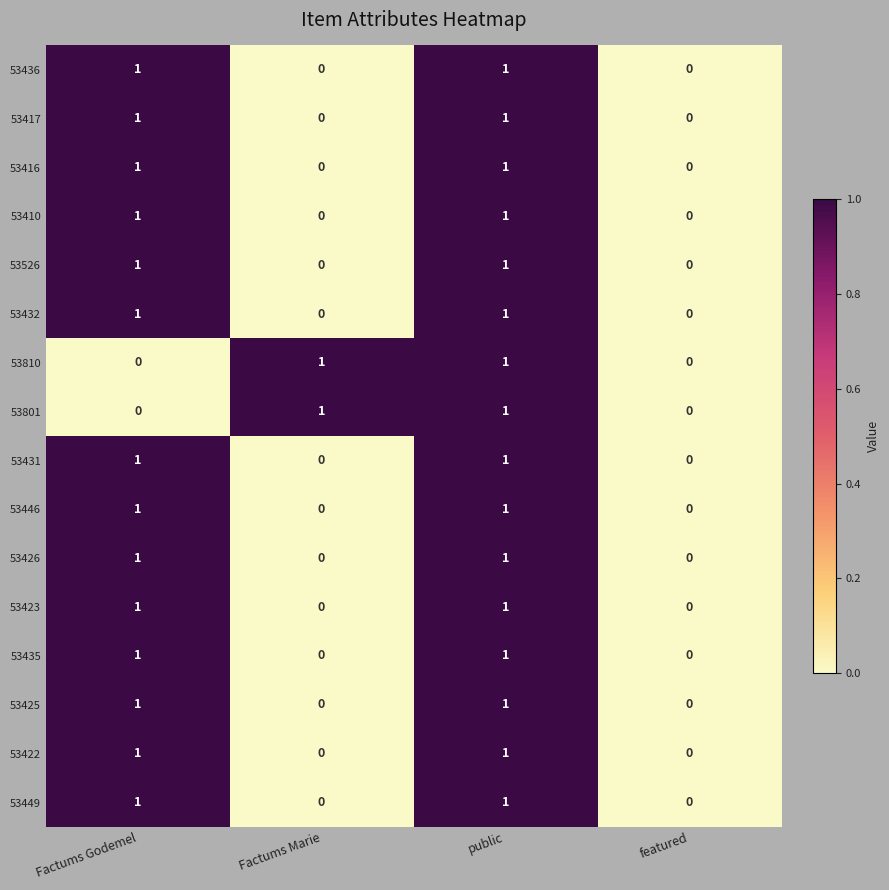

Count the 53432 values in the range 0 to 1.

4